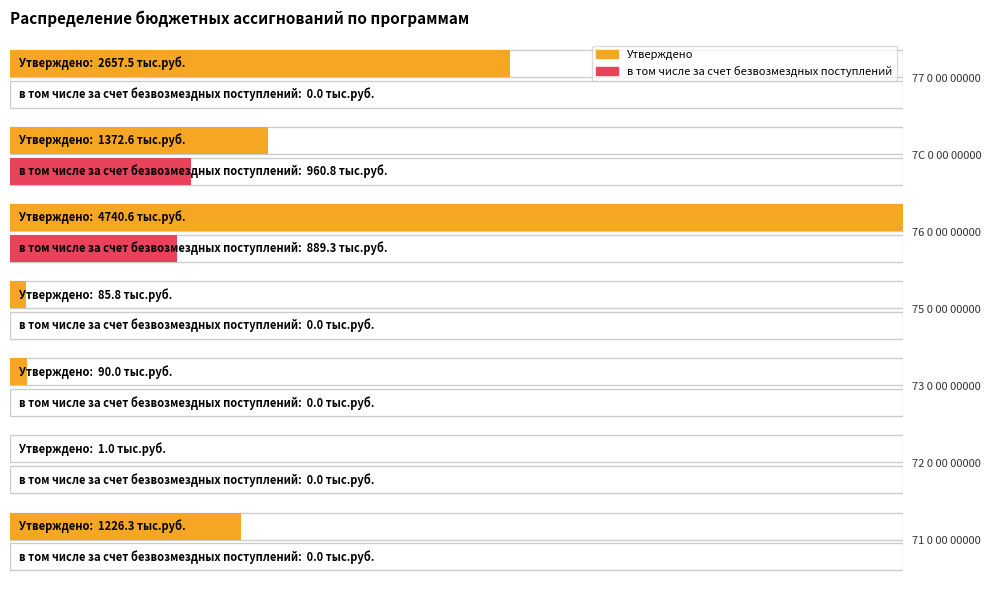

Rank the categories by в том числе за счет безвозмездных поступлений value from highest to lowest.

7С 0 00 00000, 76 0 00 00000, 71 0 00 00000, 72 0 00 00000, 73 0 00 00000, 75 0 00 00000, 77 0 00 00000